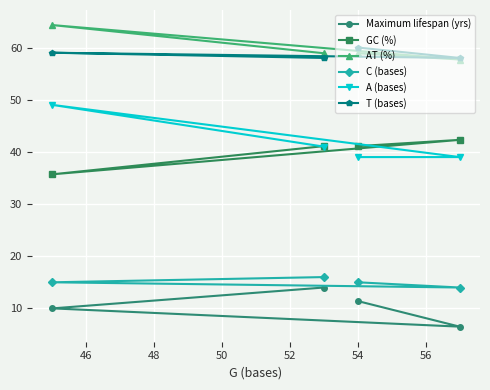

What is the value of the AT (%) point at the 2nd from the left?

58.9